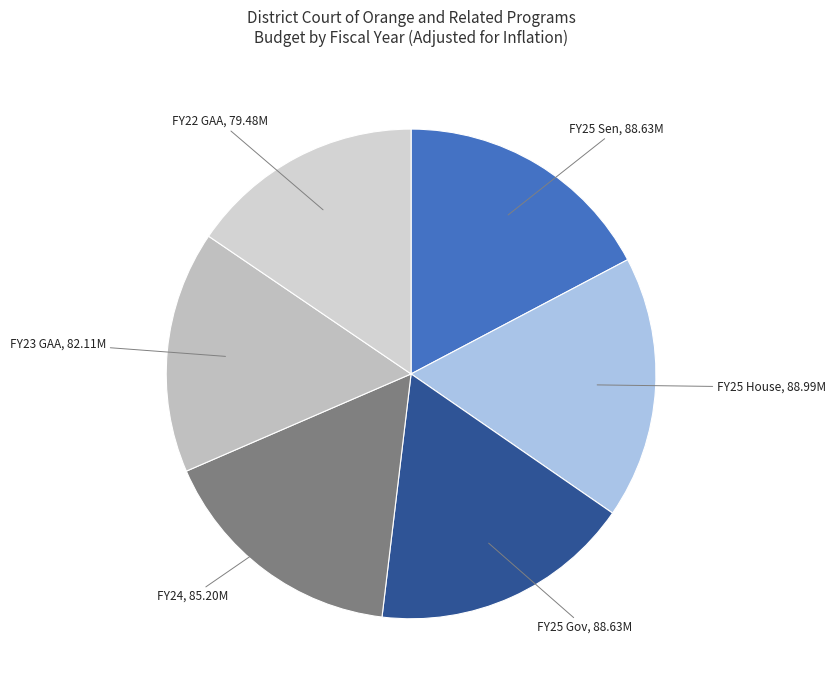

Is the sum of FY24 and FY25 Gov greater than half?

No